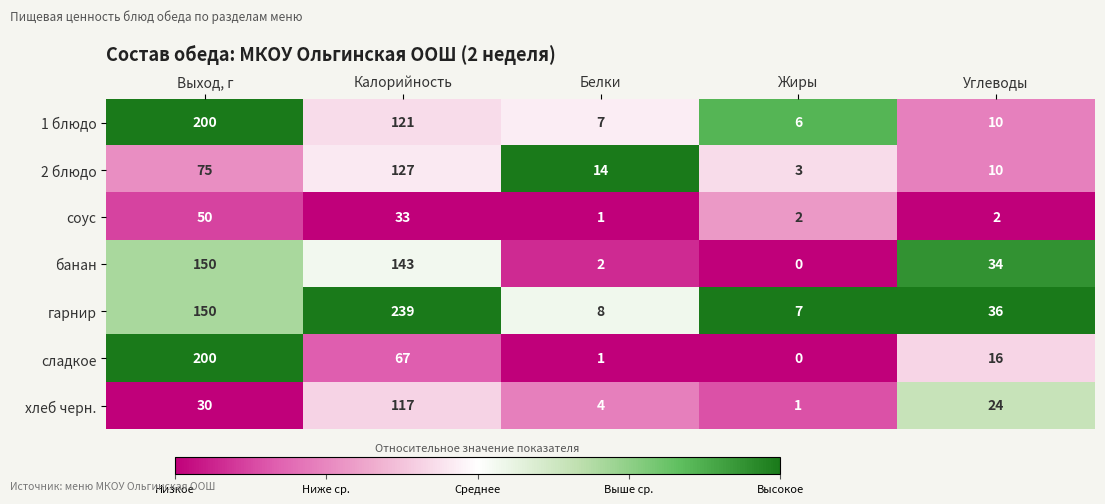

What is the minimum value for гарнир?

7